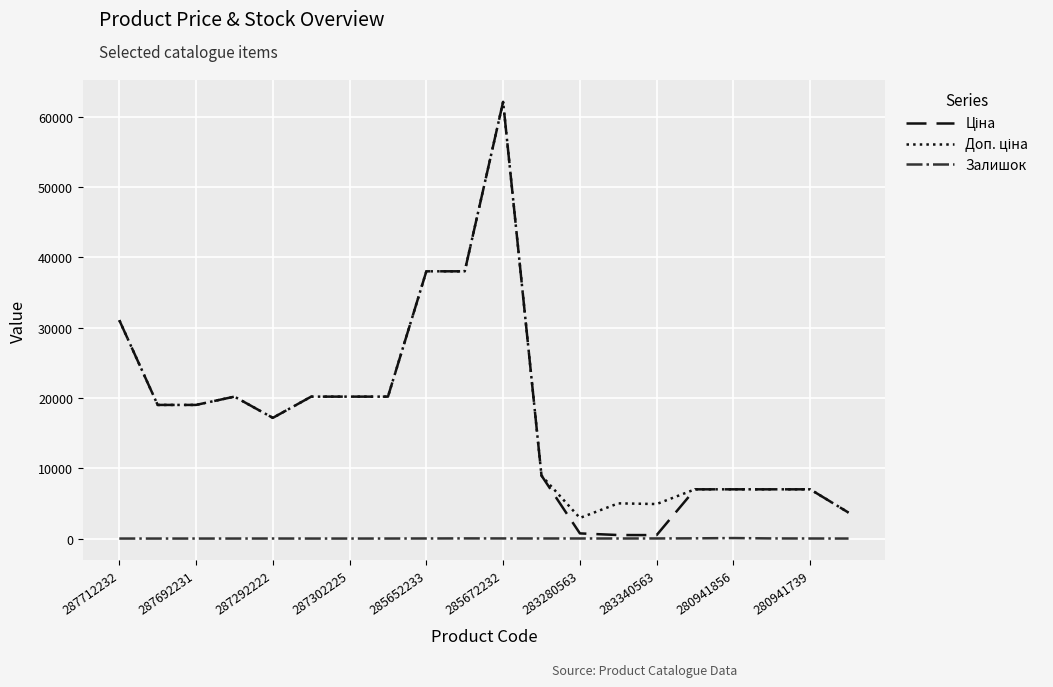

What is the greatest value displayed?

62116.9